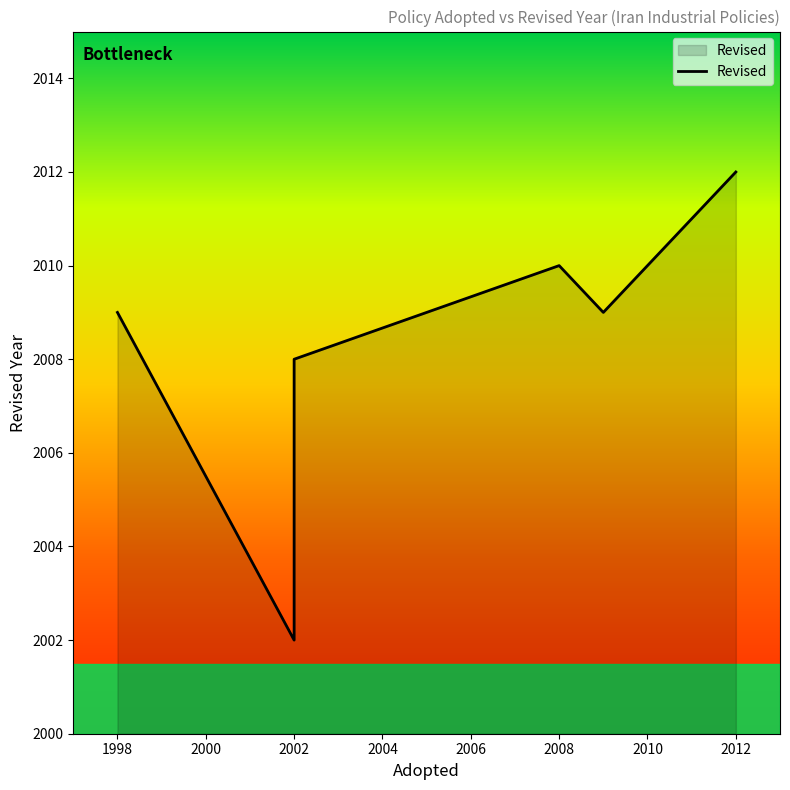

The chart shows a value of 3013 at 2004. True or false?

False